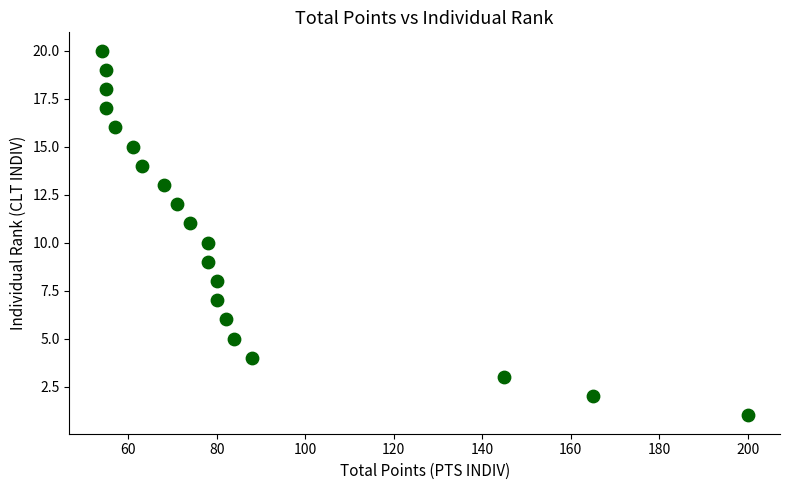

What is the range of X values (max minus min)?

146